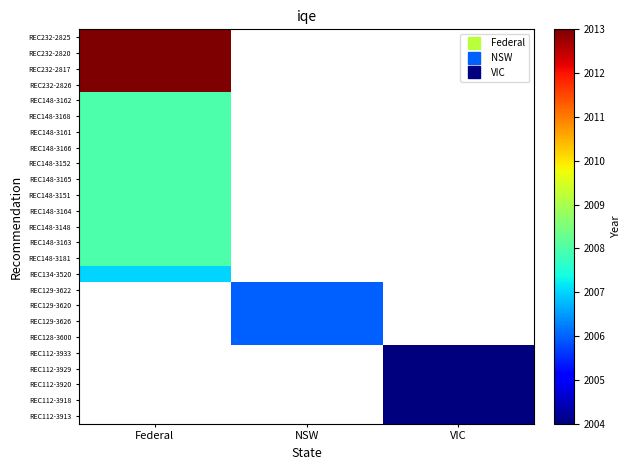

Which category has the highest value across all series?

Federal